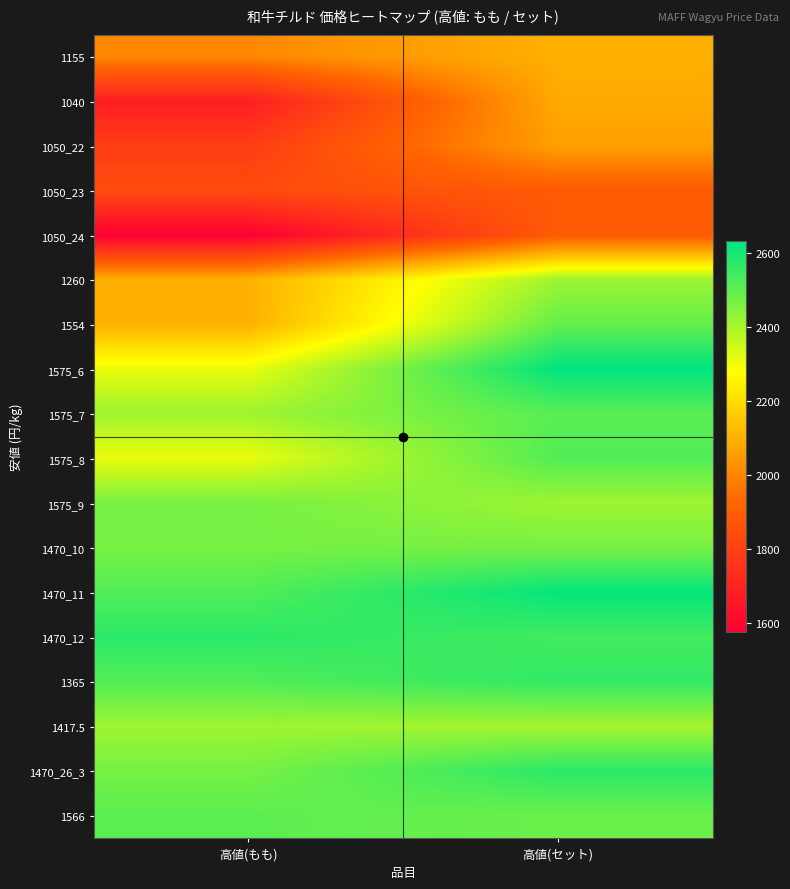

Which has a higher value, 高値(もも) or 高値(セット)?

高値(セット)